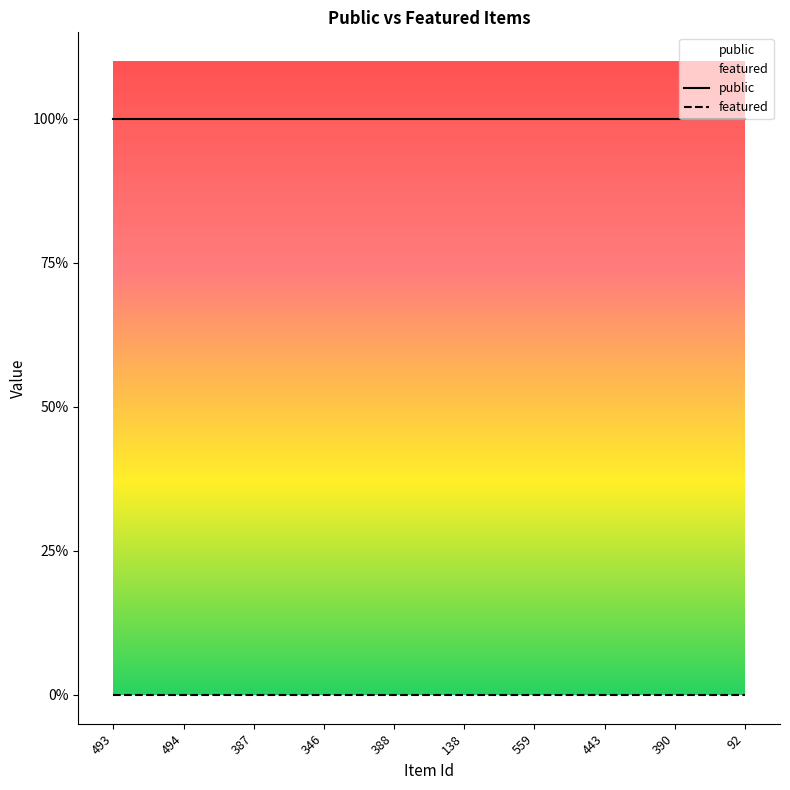

Which series changed the most between 493 and 346?

public